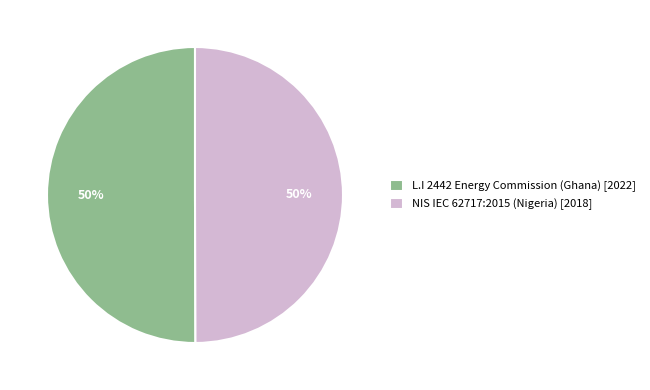

Approximately how many times larger is the value at L.I 2442 Energy Commission (Ghana) compared to NIS IEC 62717:2015 (Nigeria)?

1.0